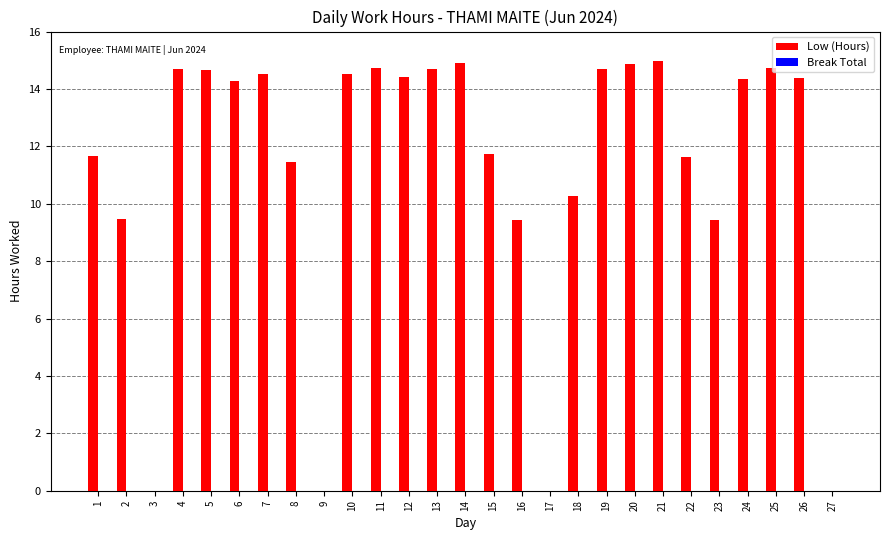

True or false: the data shows -6.0 at 9.

False